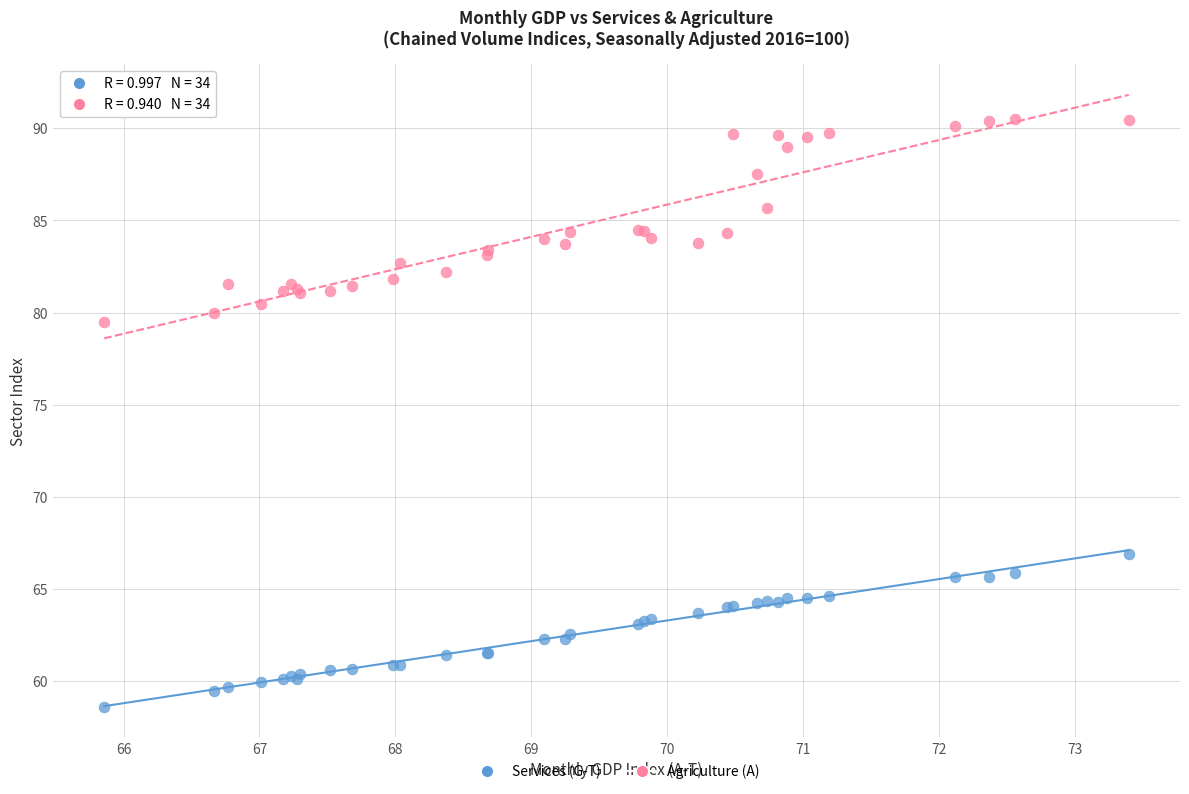

Which series reaches the maximum Y coordinate?

Agriculture (A)